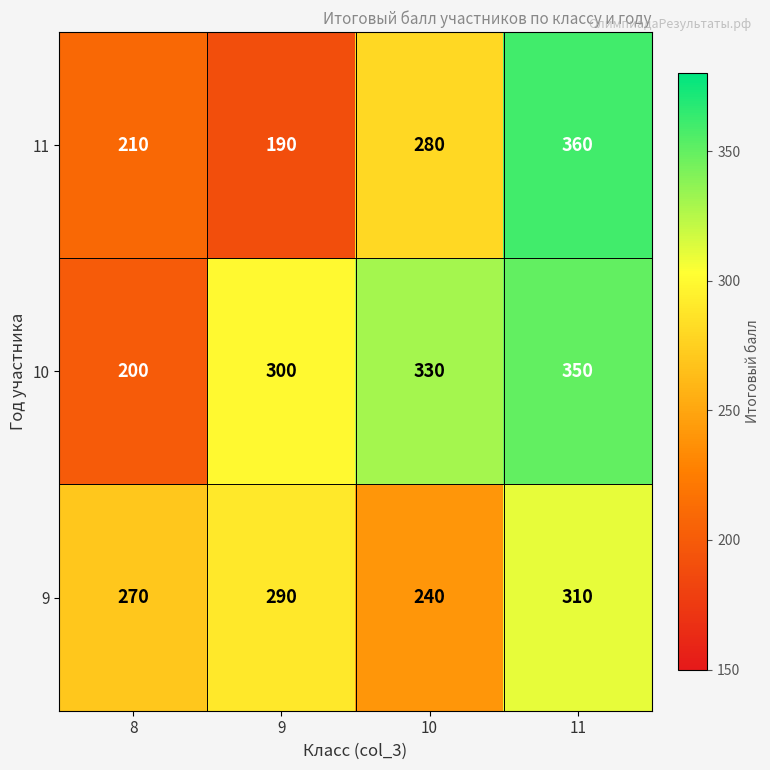

What is the average value of the 11 series?

260